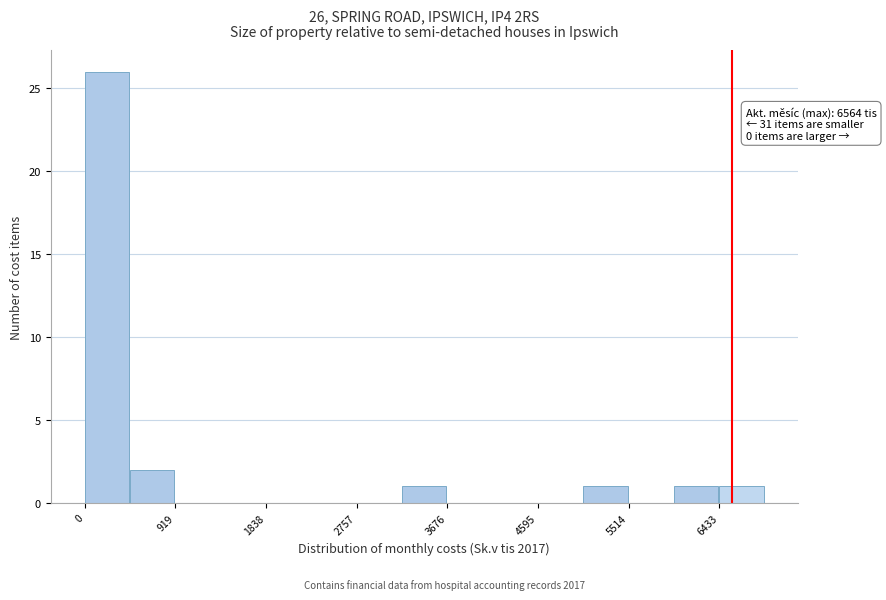

Over which range of the x-axis is the bar tallest?

0 to 500